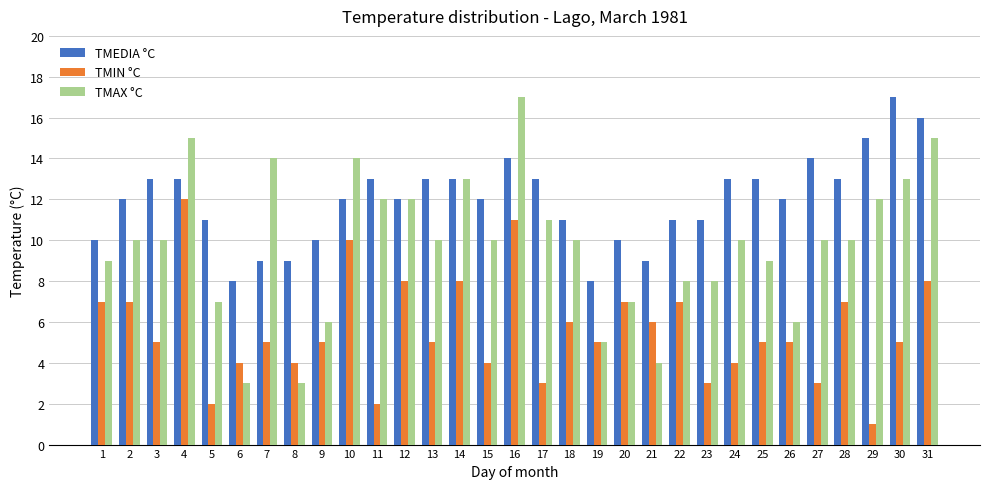

What is the difference between the maximum and second lowest values in the TMAX °C series?

14